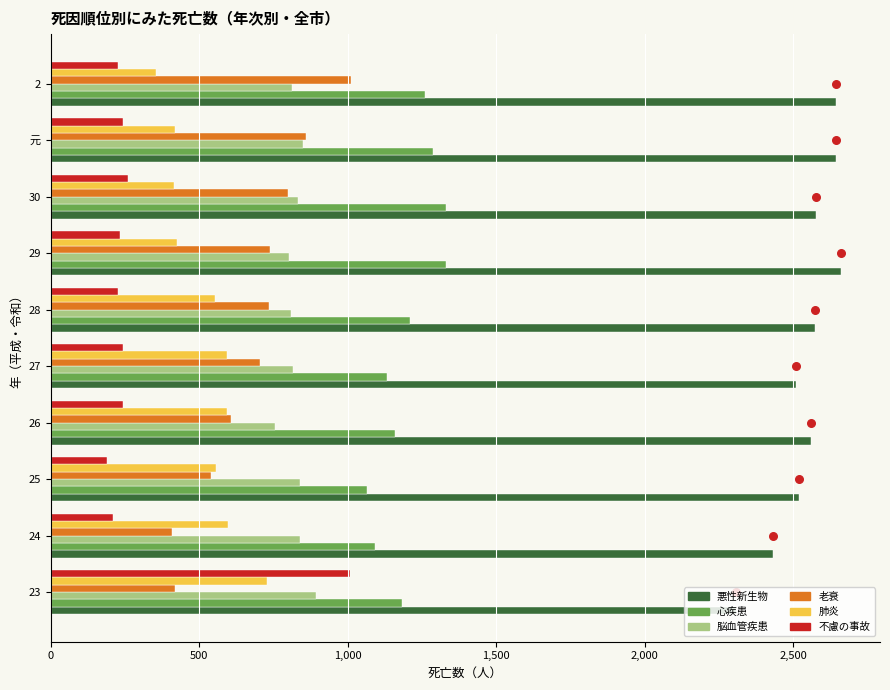

Which series reaches the maximum Y coordinate?

悪性新生物